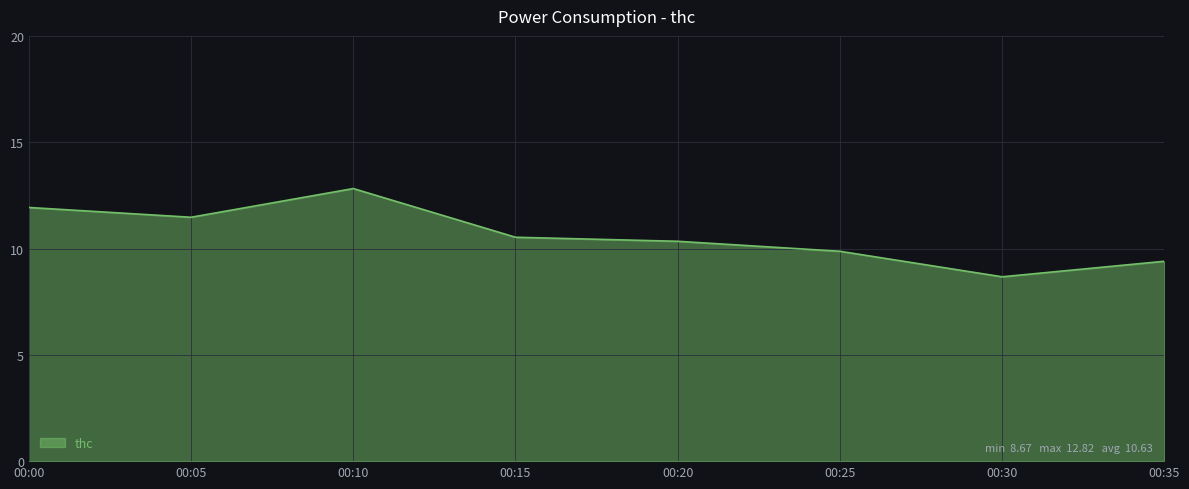

Between 00:15 and 00:35, which is larger?

00:15